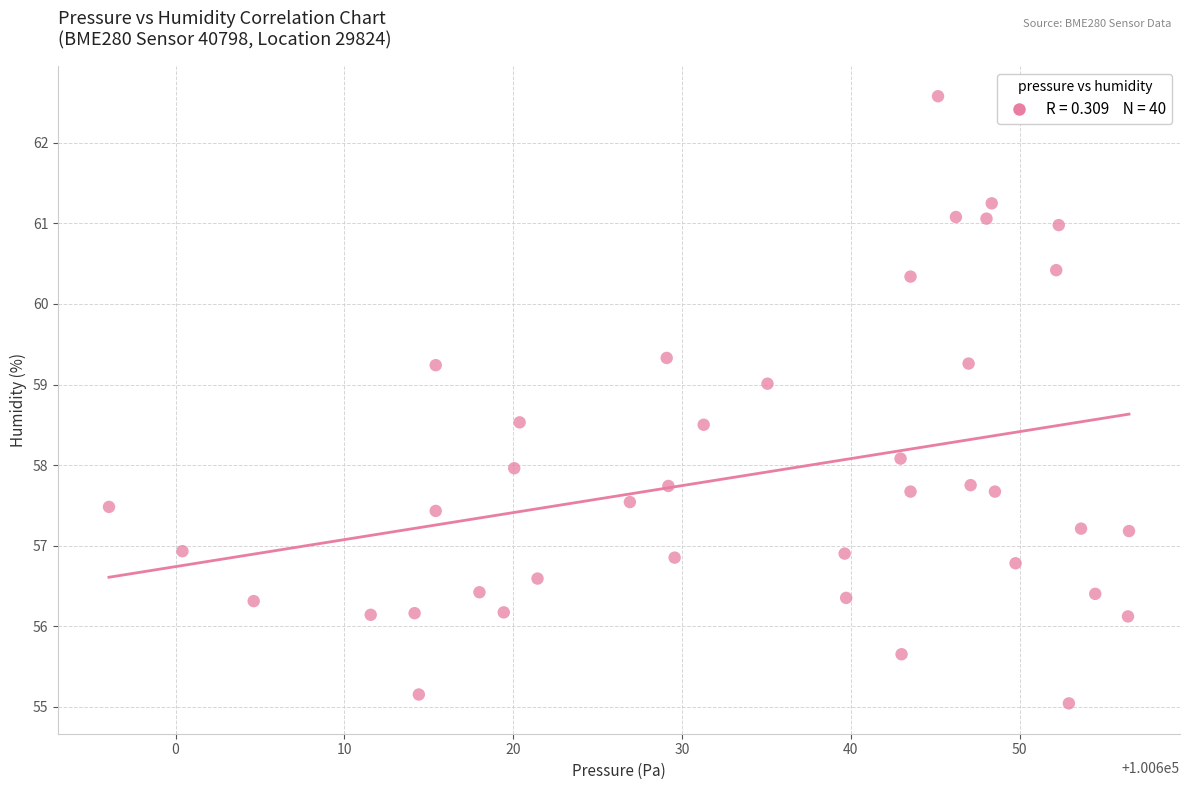

What is the range of Y values (max minus min)?

7.5